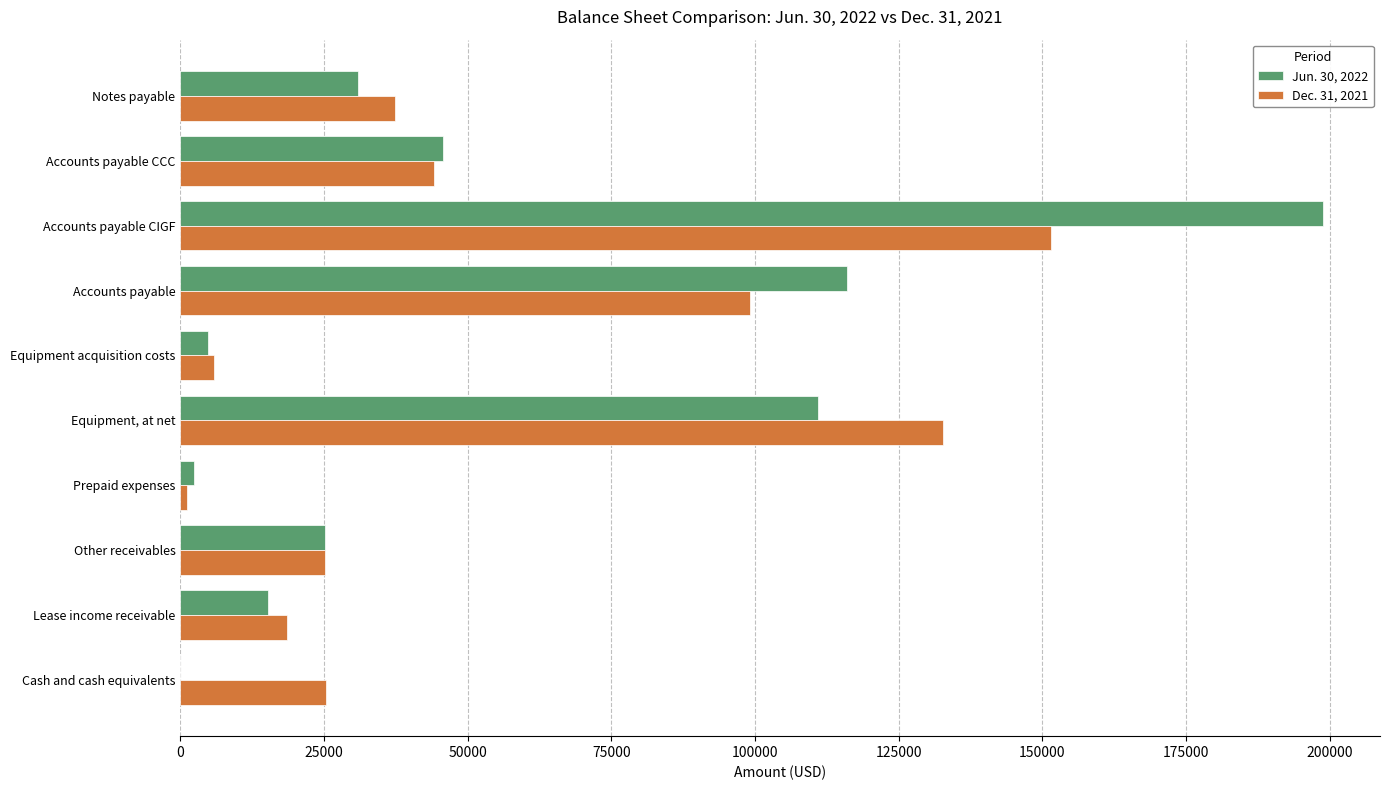

The value of Jun. 30, 2022 at Equipment, at net is 69684. True or false?

False